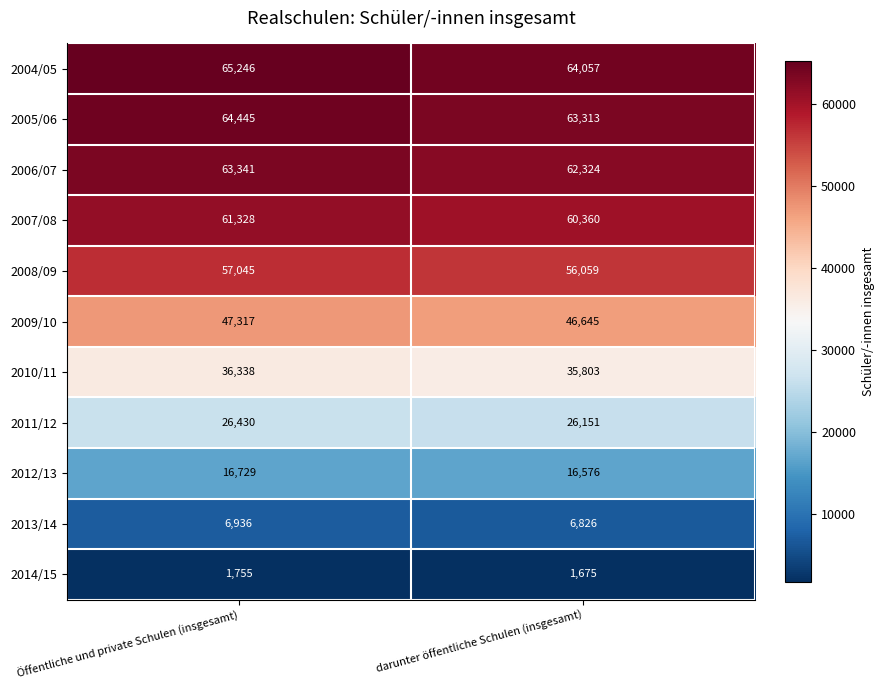

What is the total value across all series at darunter öffentliche Schulen (insgesamt)?

439789